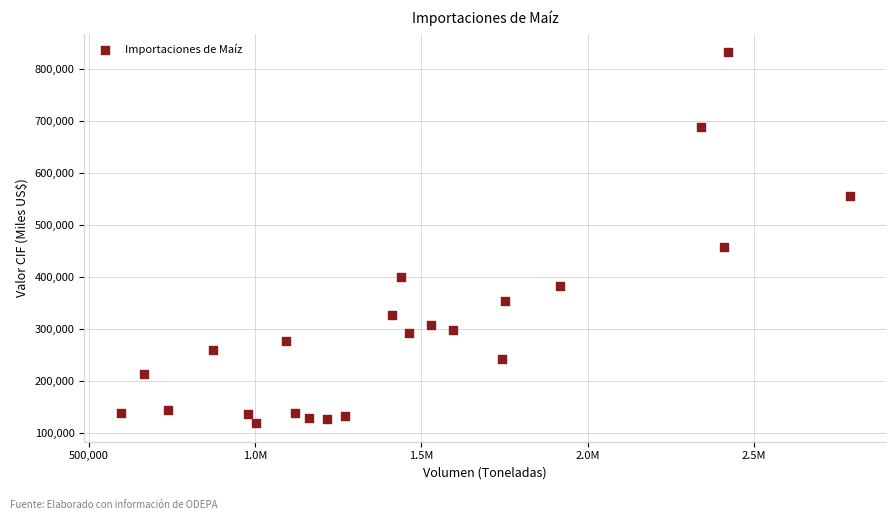

What is the range of X values (max minus min)?

2191413.2